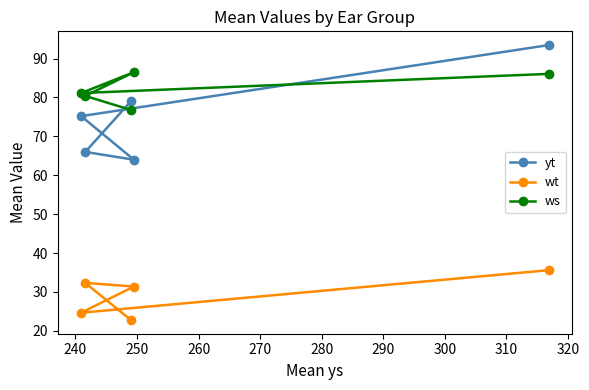

Reading left to right, what are all the values shown in this chart?

yt: 75.2	66.0	79.0	64.0	93.5
wt: 24.7	32.3	22.8	31.4	35.6
ws: 81.1	80.4	76.8	86.5	86.1